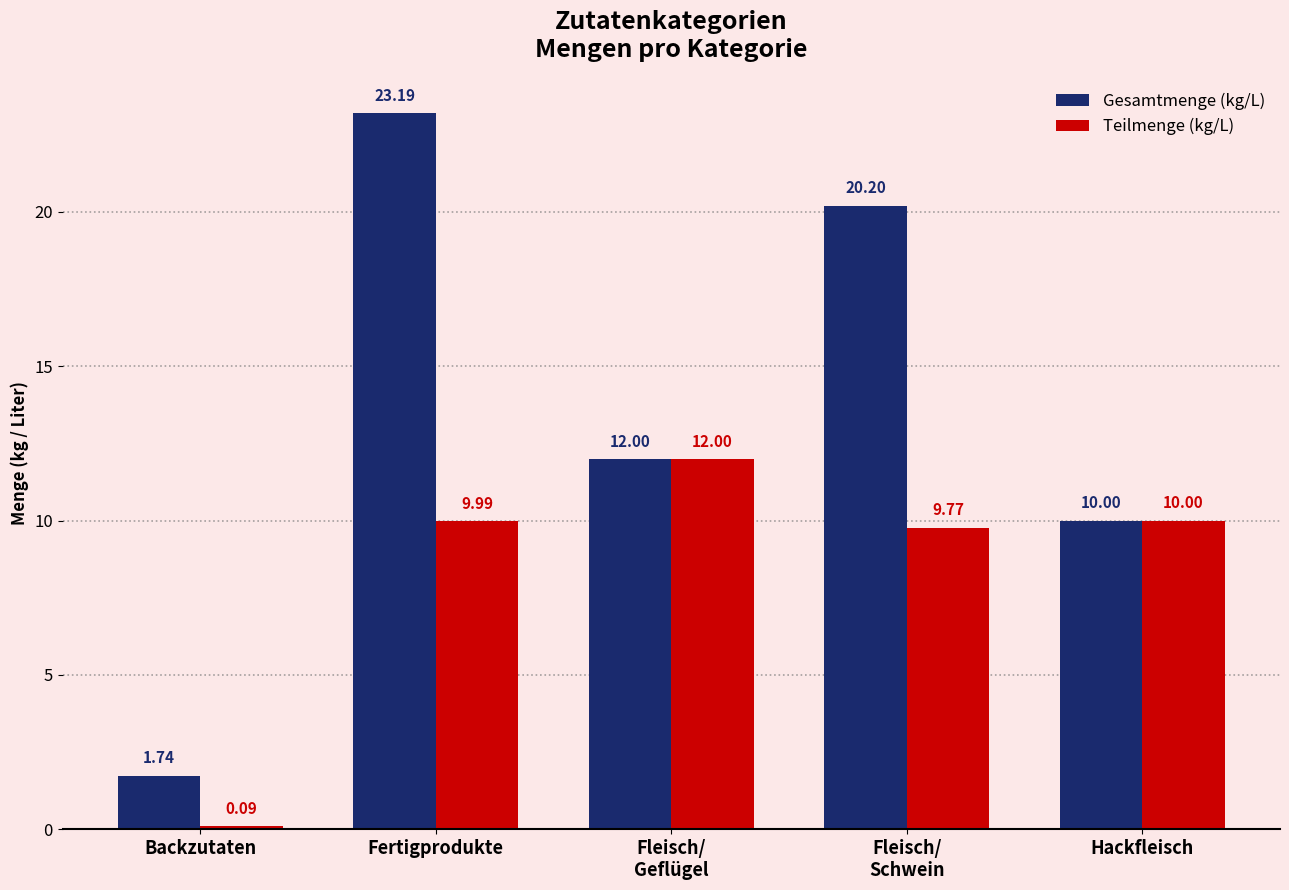

List the series in order of their peak value, lowest first.

Teilmenge (kg/L), Gesamtmenge (kg/L)